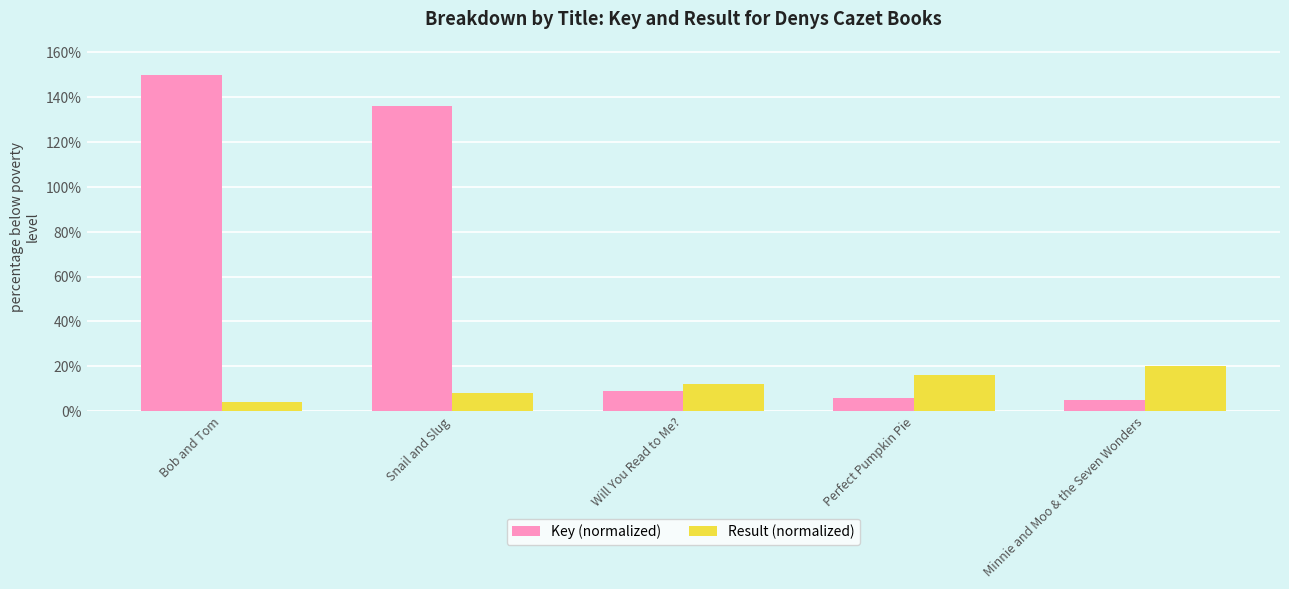

What is the average value of the Result (normalized) series?

12.0